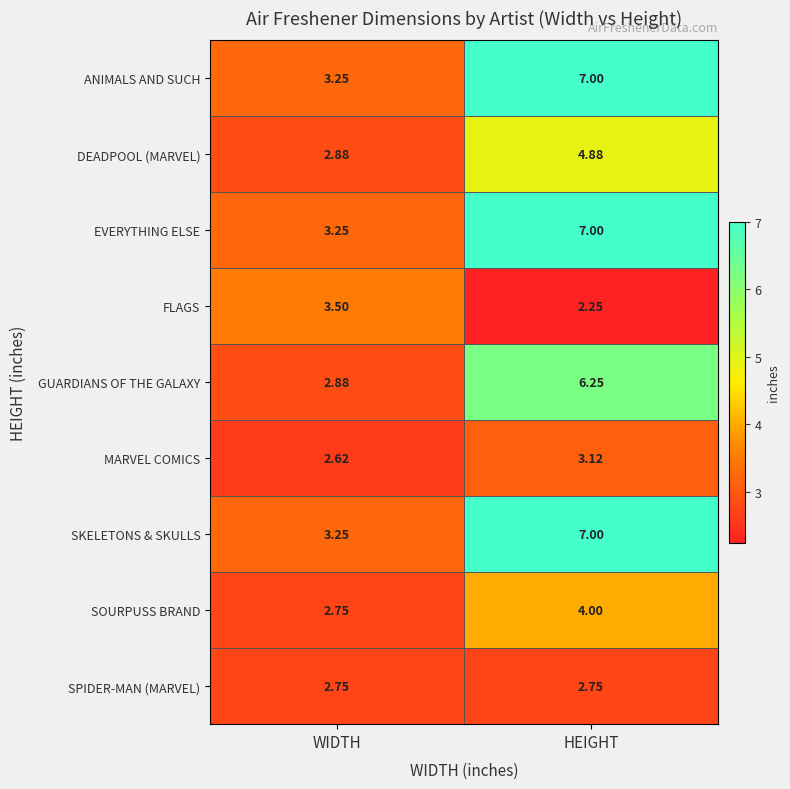

Is the value of EVERYTHING ELSE at HEIGHT greater than the value of DEADPOOL (MARVEL) at WIDTH?

Yes